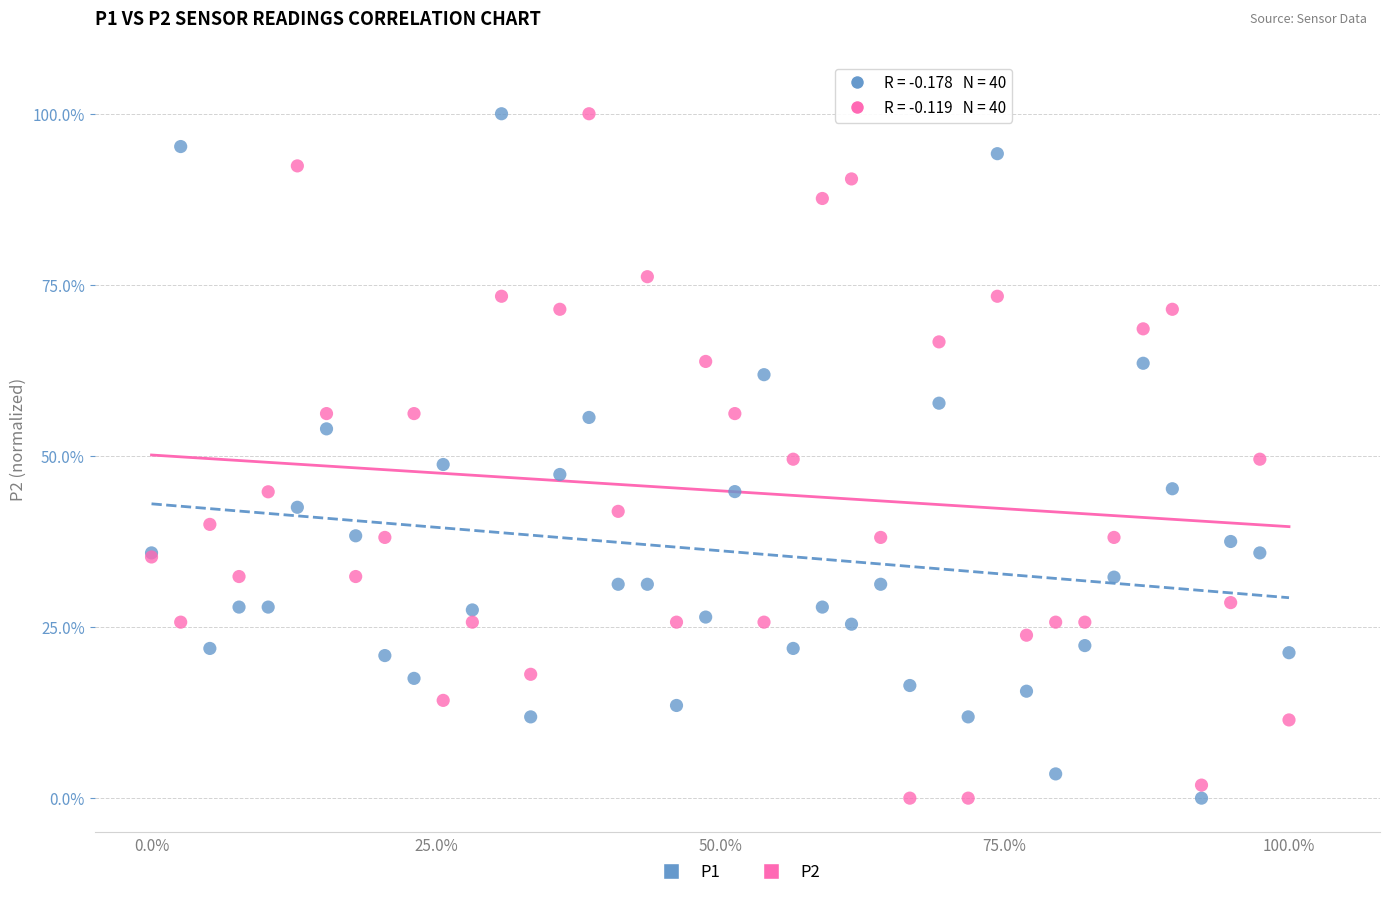

What are all the series names shown in the legend?

P1, P2